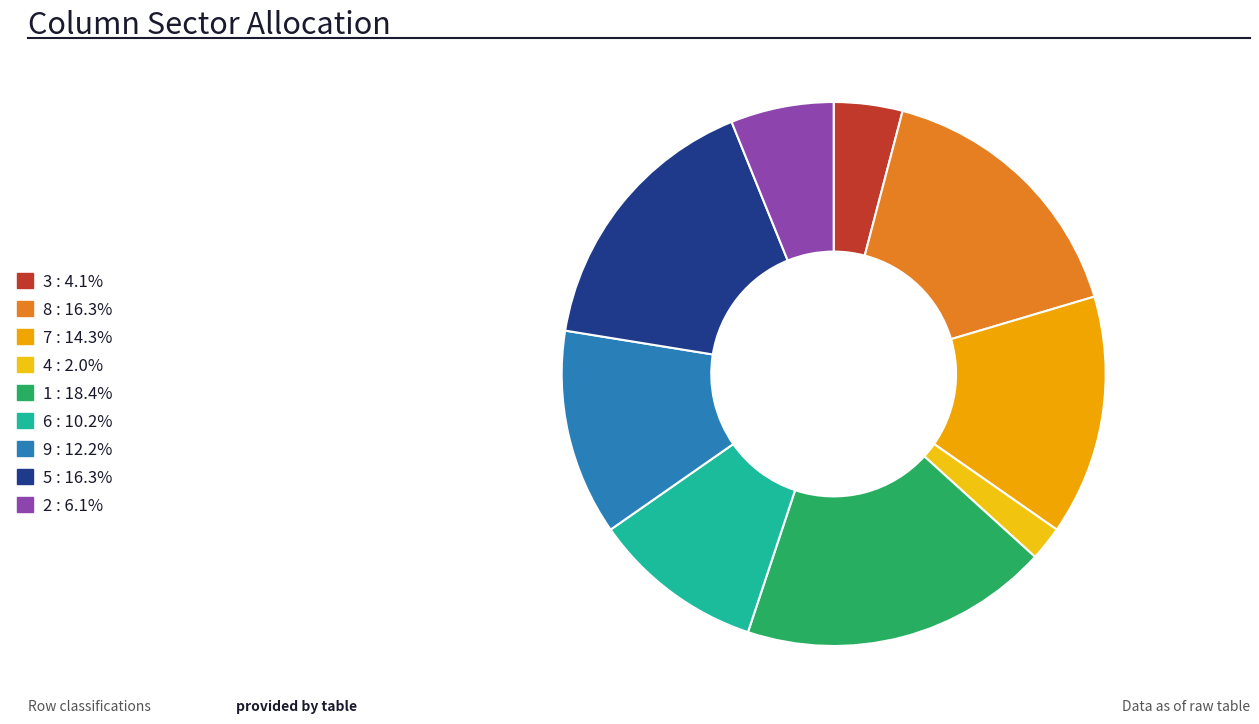

To the nearest percent, what percentage of the pie is 3?

4%